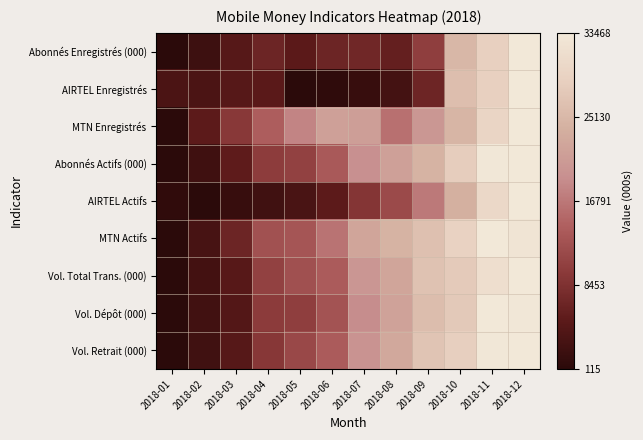

Between 2018-03 and 2018-08, which is larger?

2018-08